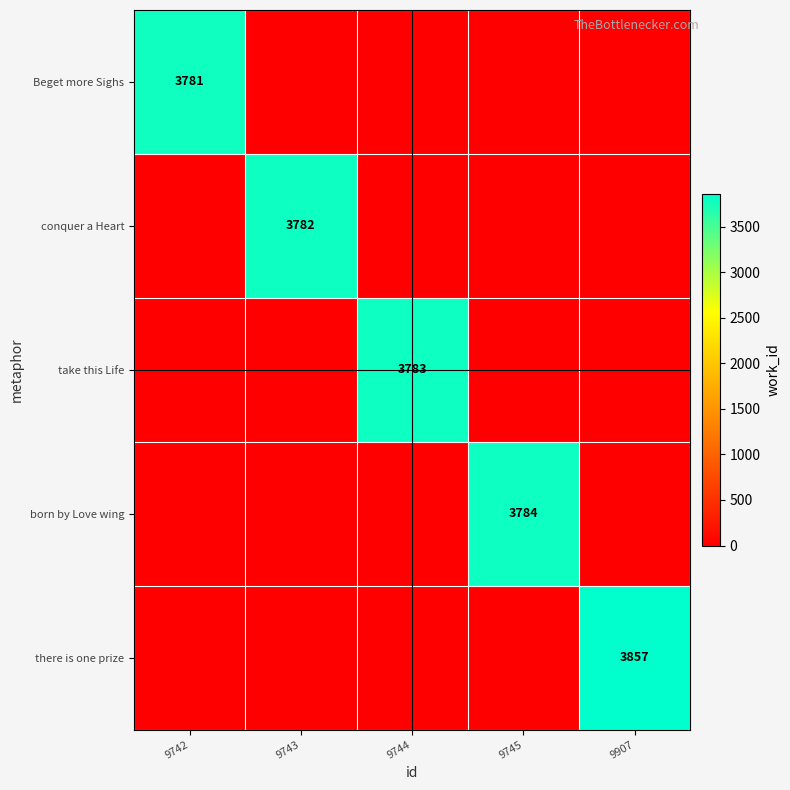

The born by Love wing series shows 3784 at 9745. True or false?

True